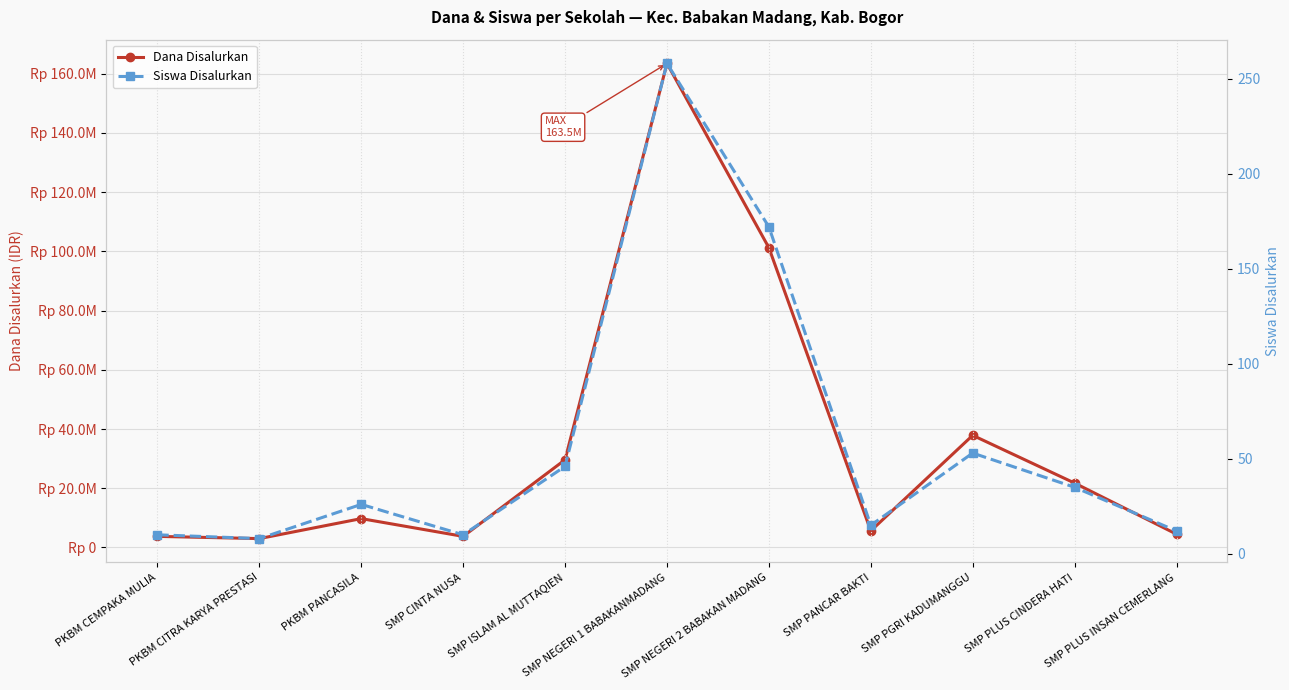

True or false: Siswa Disalurkan has more than 0 interior local peaks.

True